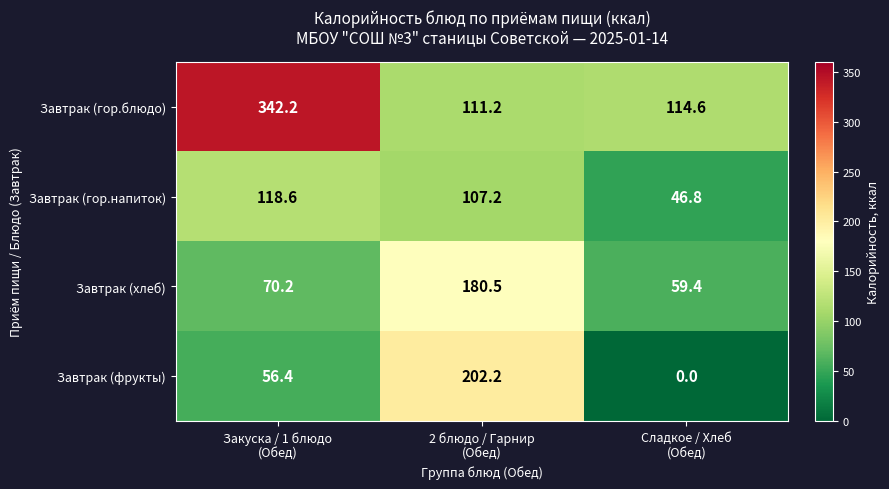

What is the spread (max minus min) of values at Сладкое / Хлеб
(Обед)?

114.6